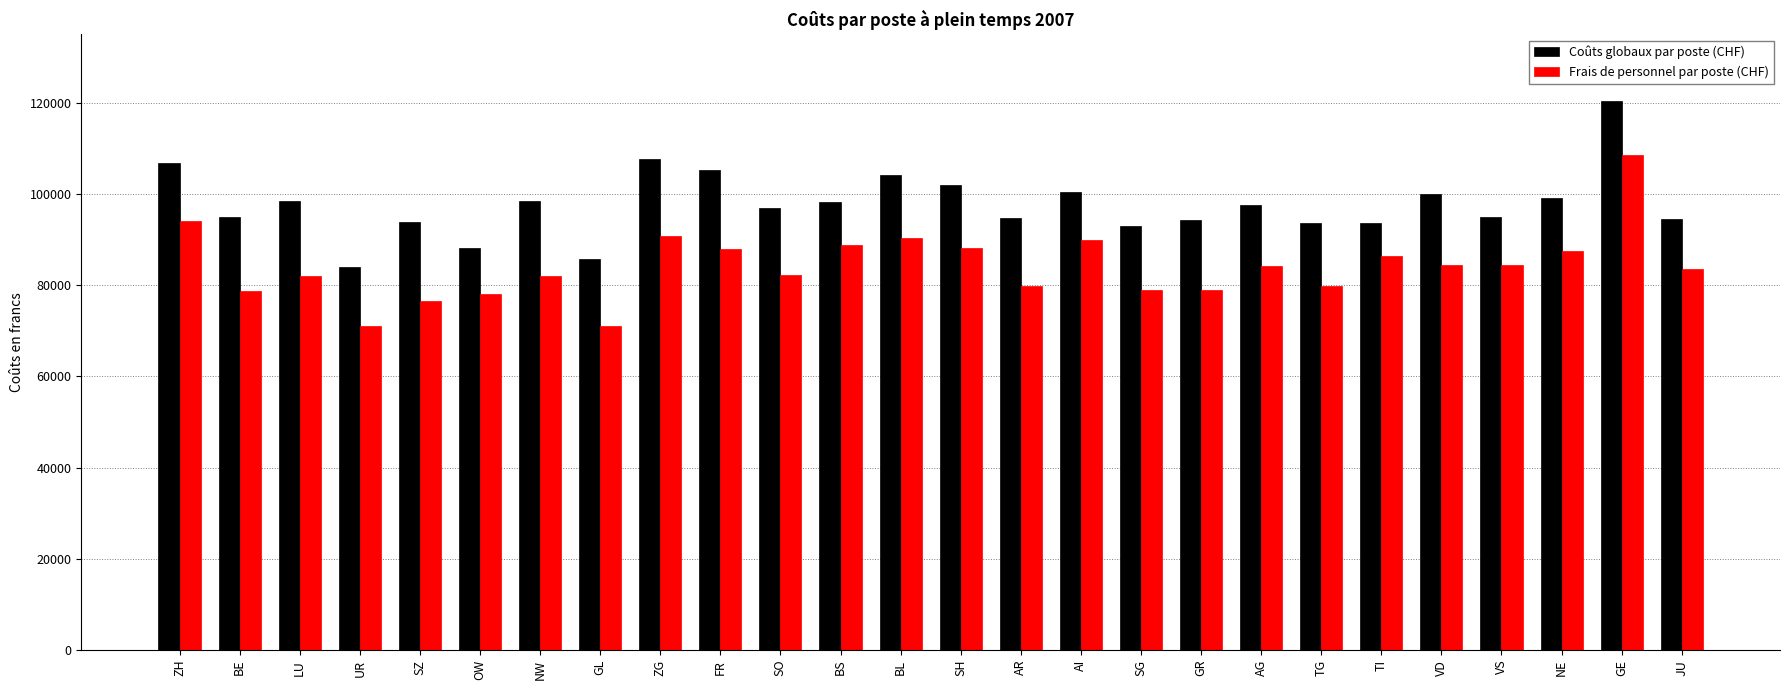

Rank the series at BS from lowest to highest value.

Frais de personnel par poste (CHF), Coûts globaux par poste (CHF)